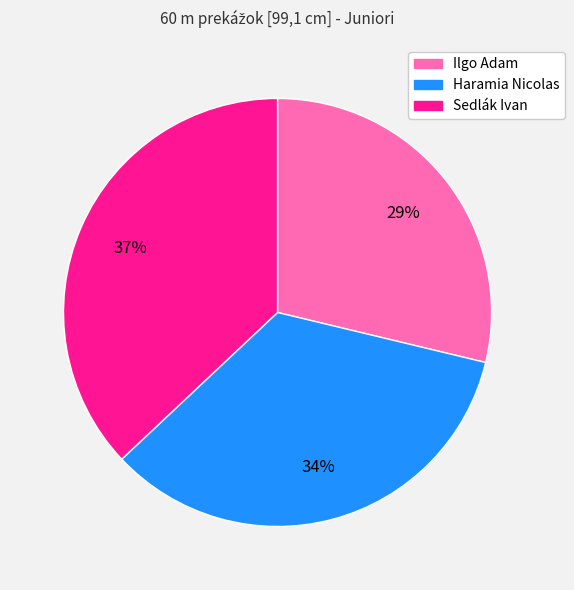

Is Haramia Nicolas the majority of the pie?

No